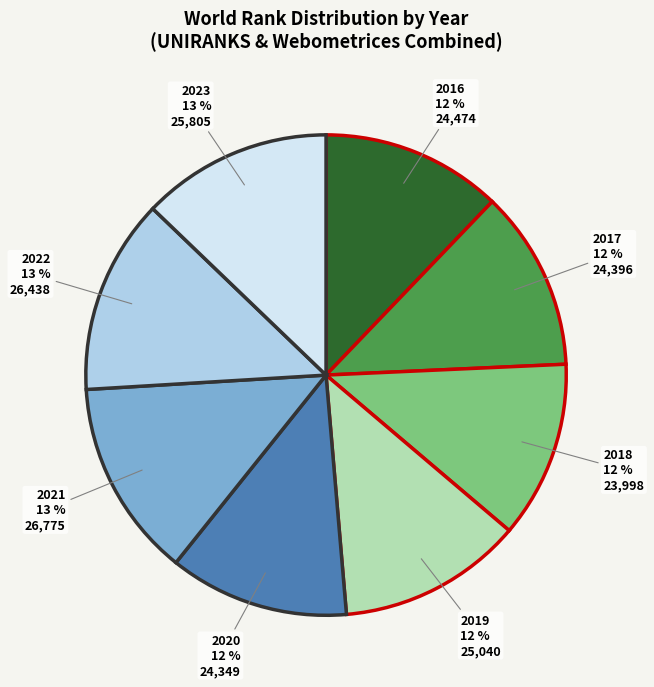

Approximately how many times larger is the value at 2018 compared to 2016?

1.0